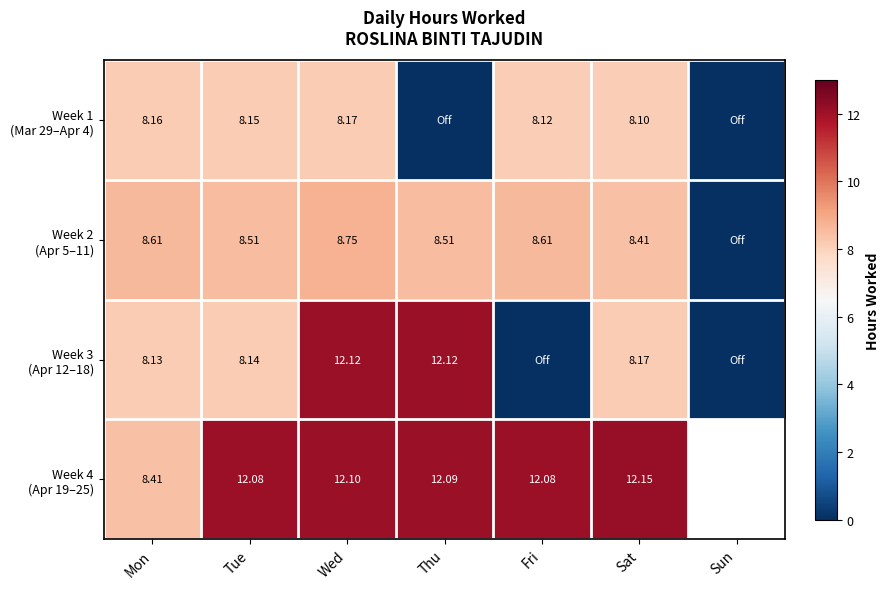

Which series has the largest total across all categories?

Week 2 (Apr 5–11)